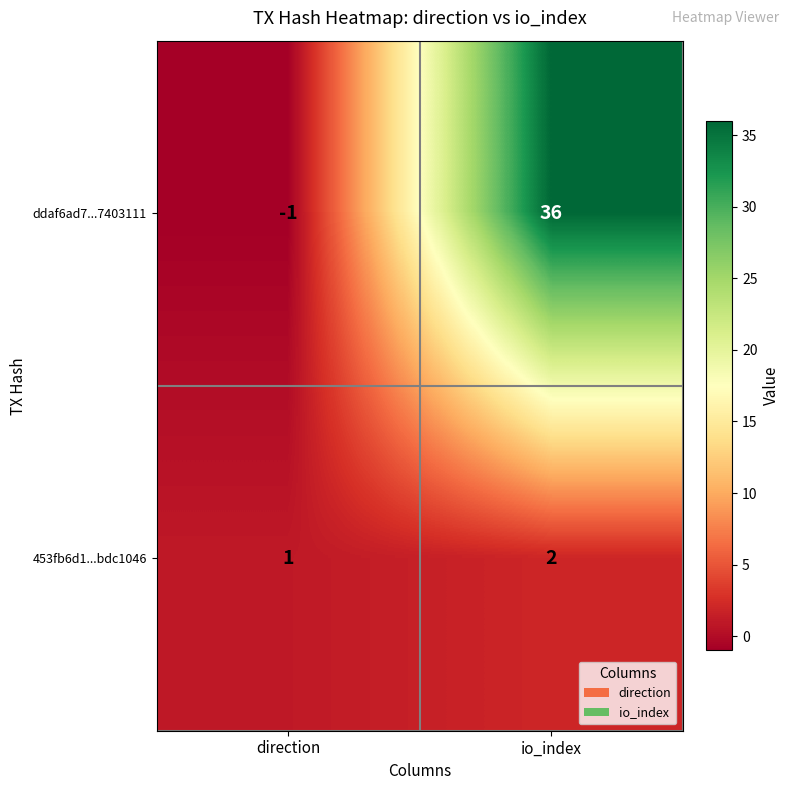

Which series has the largest total across all categories?

ddaf6ad7...7403111